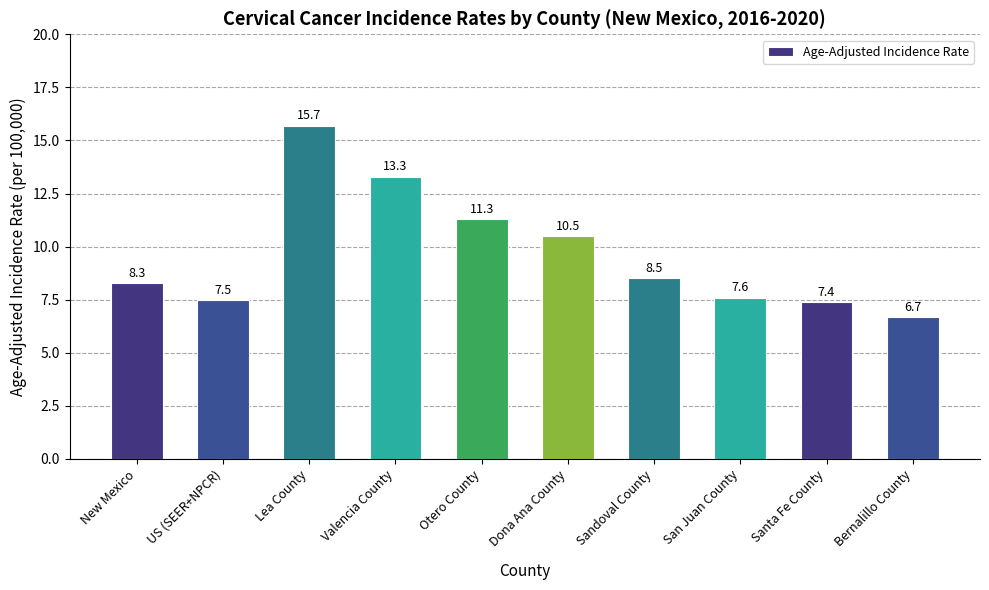

Rank the categories by value from highest to lowest.

Lea County, Valencia County, Otero County, Dona Ana County, Sandoval County, New Mexico, San Juan County, US (SEER+NPCR), Santa Fe County, Bernalillo County